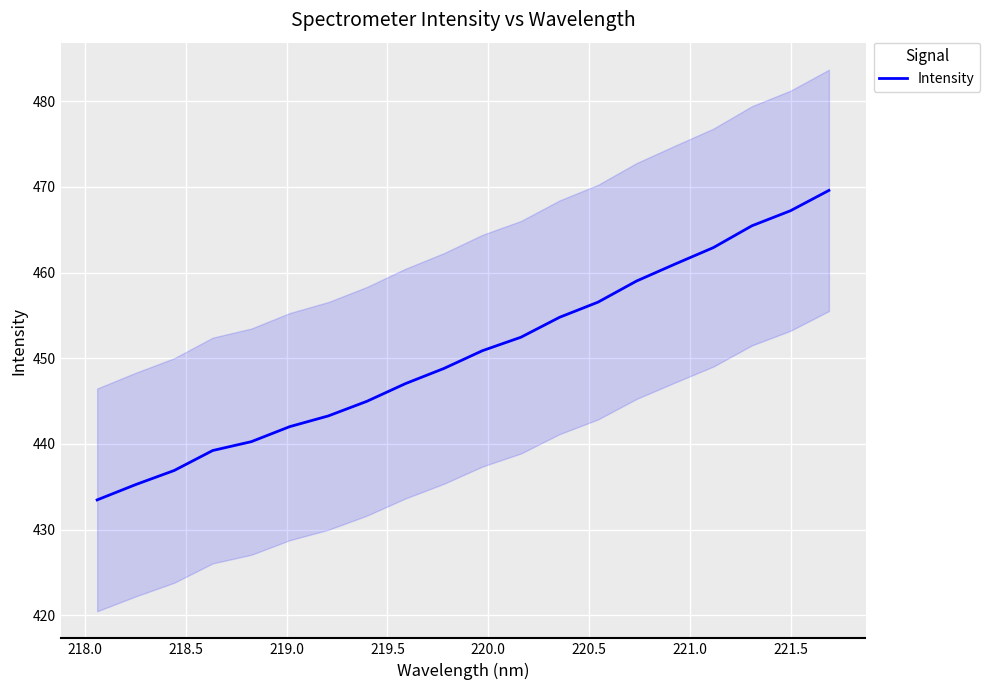

What is the average value?

450.6